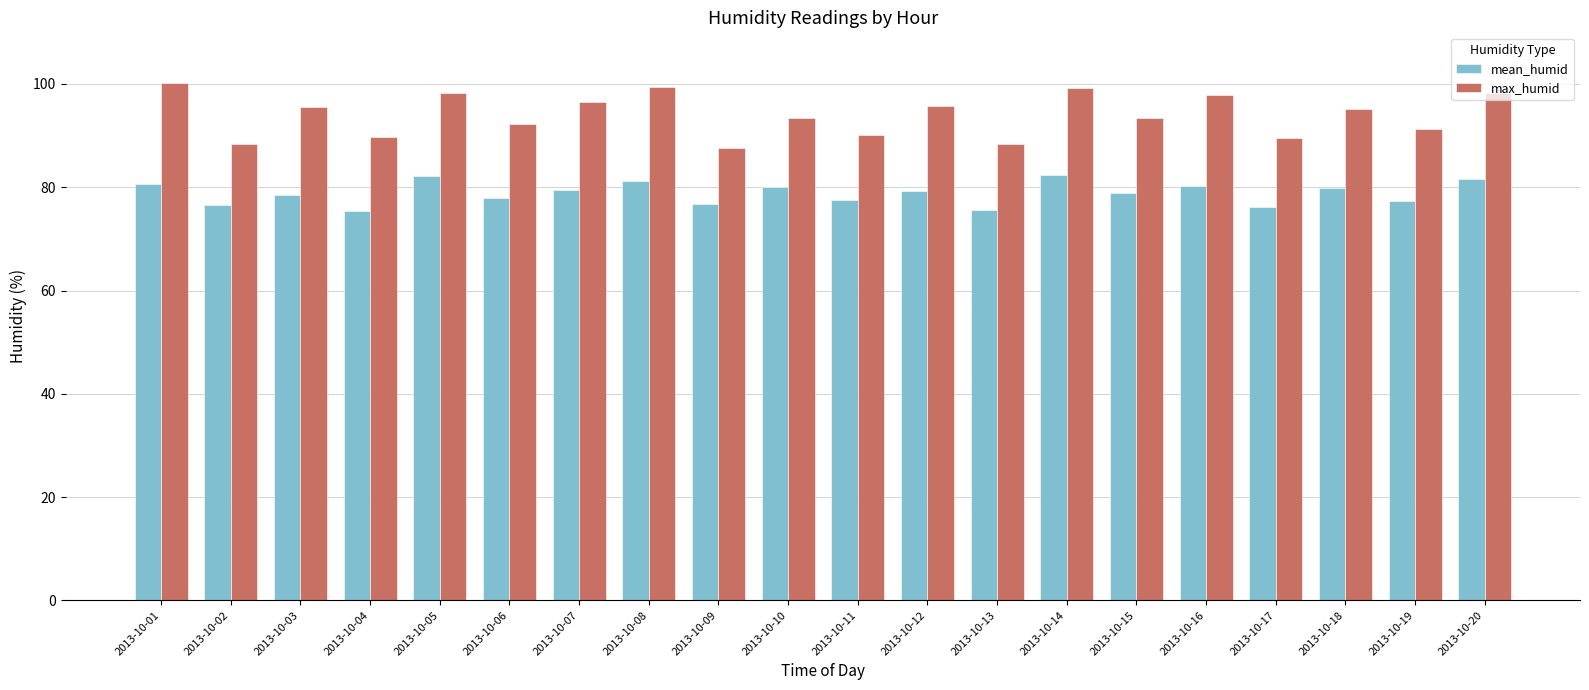

List the series in order of their overall mean, highest first.

max_humid, mean_humid